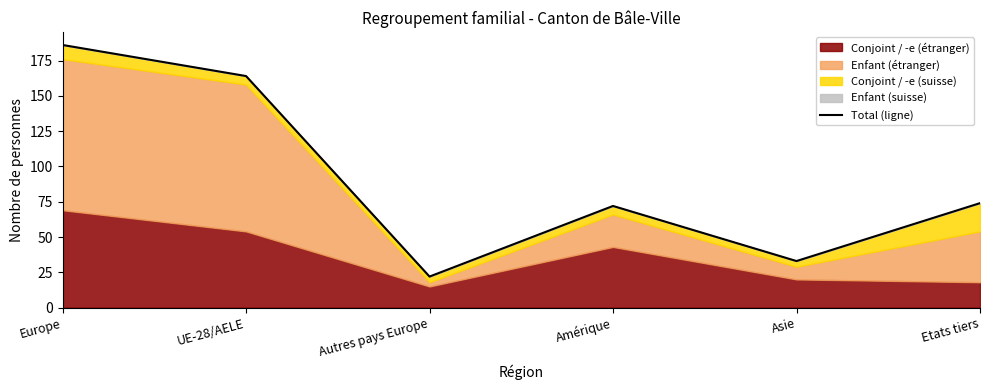

What is the change in value from UE-28/AELE to Autres pays Europe?

-142